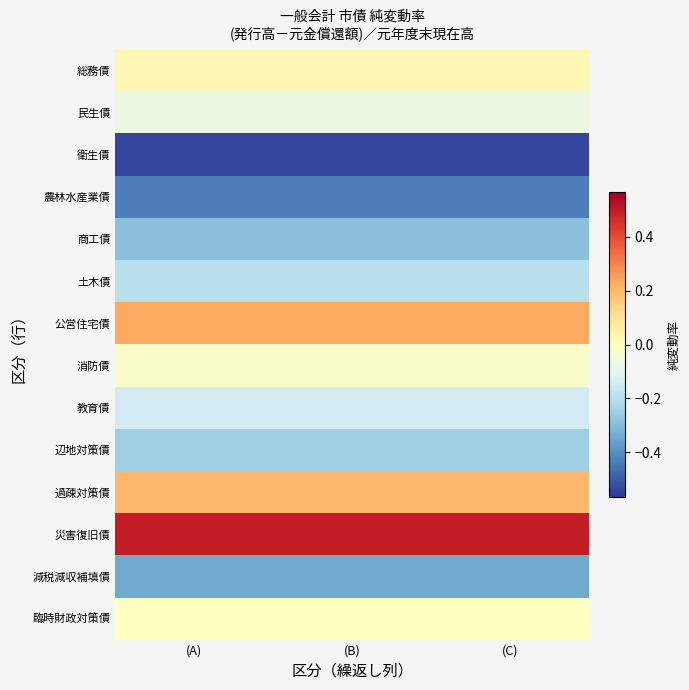

What is the minimum value shown in the chart?

-0.5